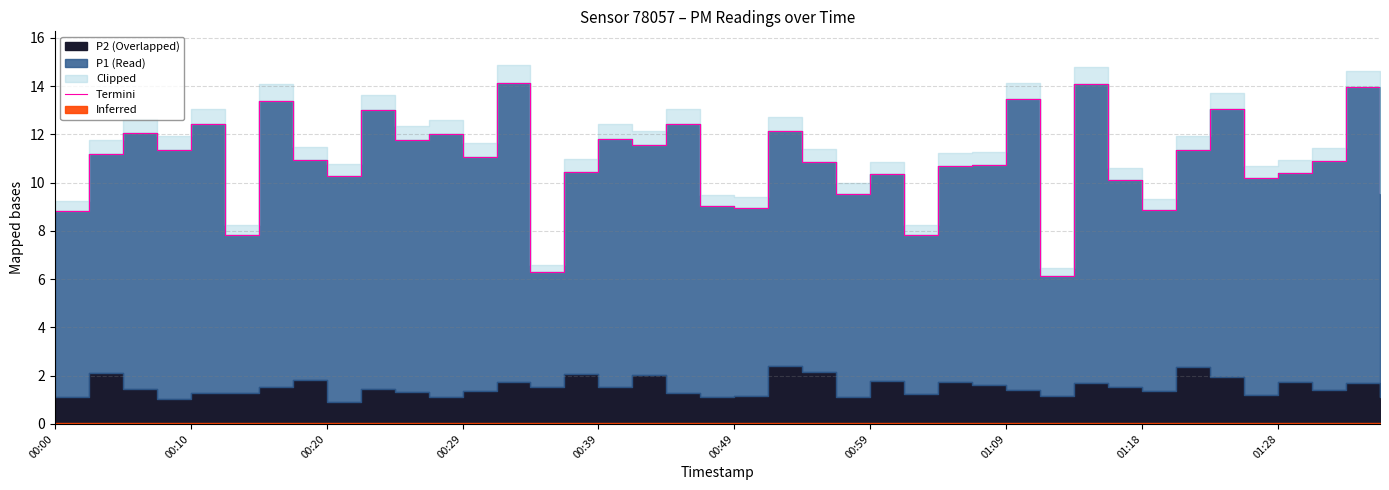

True or false: the data shows 2.9 at 00:00.

False